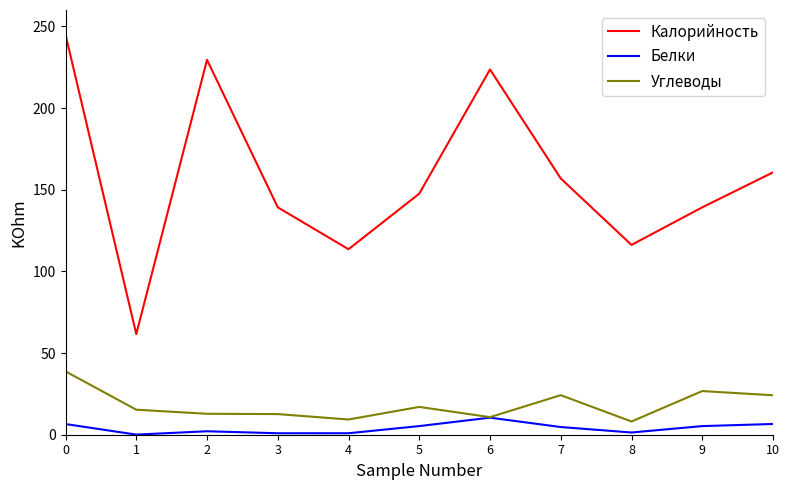

True or false: Белки and Калорийность intersect in this chart.

False